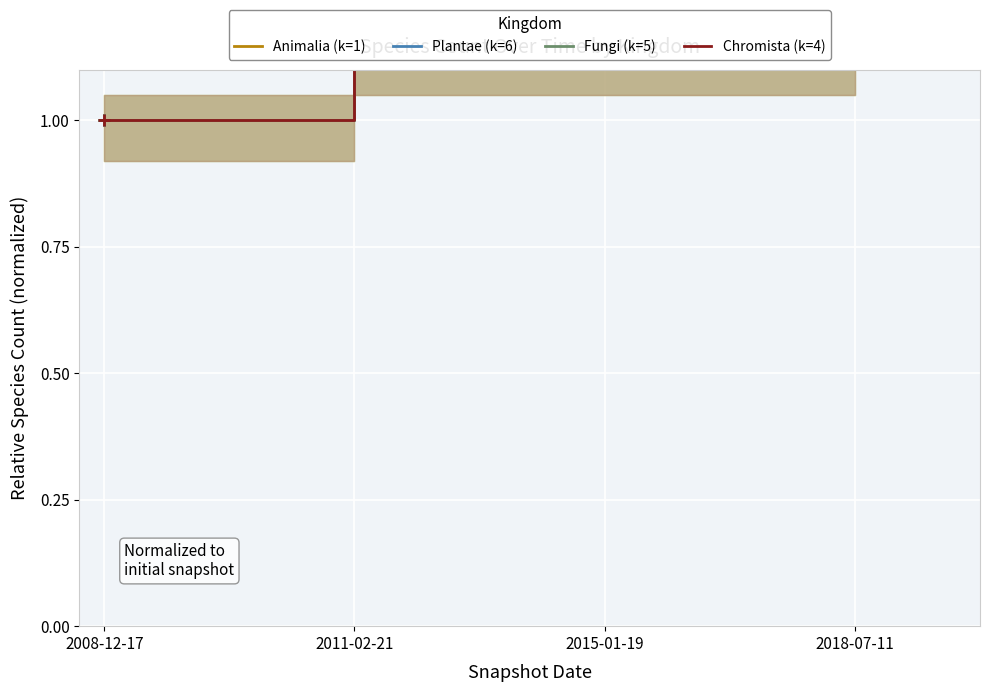

At which label does Animalia (k=1) reach its peak?

2018-07-11